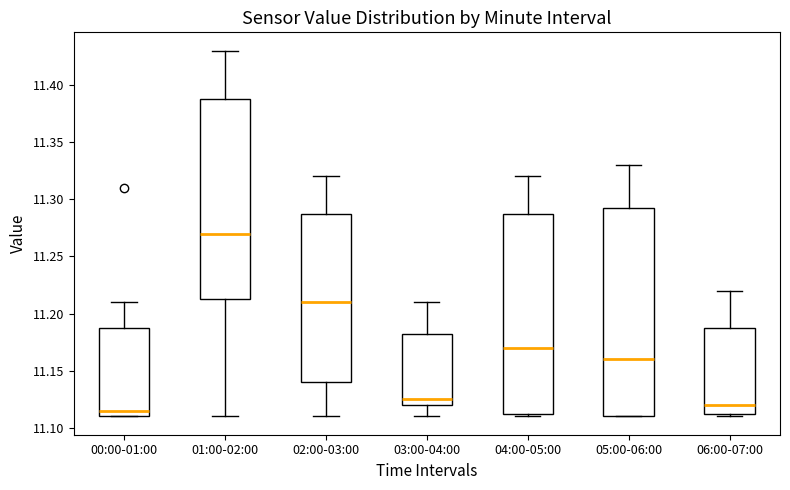

Reading left to right, read every box against the y-axis: the position of its median line, the range the box covers, and the ends of its whiskers. The values are not printed on the chart, so give them approximately, as read against the axis.

00:00-01:00: median 11.115, box 11.110 to 11.190, whiskers 11.110 to 11.210
01:00-02:00: median 11.270, box 11.215 to 11.390, whiskers 11.110 to 11.430
02:00-03:00: median 11.210, box 11.140 to 11.290, whiskers 11.110 to 11.320
03:00-04:00: median 11.125, box 11.120 to 11.185, whiskers 11.110 to 11.210
04:00-05:00: median 11.170, box 11.115 to 11.290, whiskers 11.110 to 11.320
05:00-06:00: median 11.160, box 11.110 to 11.295, whiskers 11.110 to 11.330
06:00-07:00: median 11.120, box 11.115 to 11.190, whiskers 11.110 to 11.220